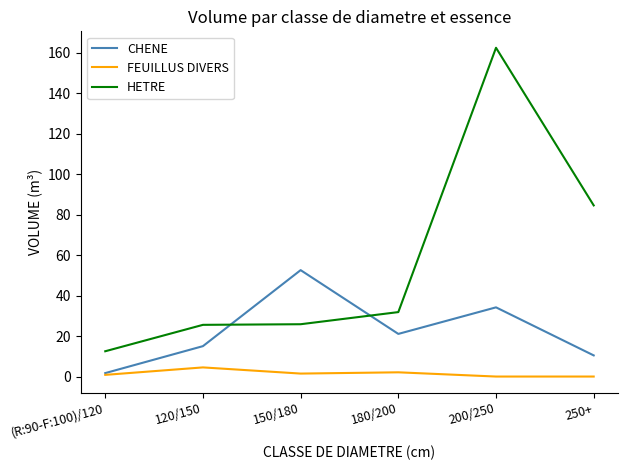

The CHENE series shows 27.2 at 150/180. True or false?

False